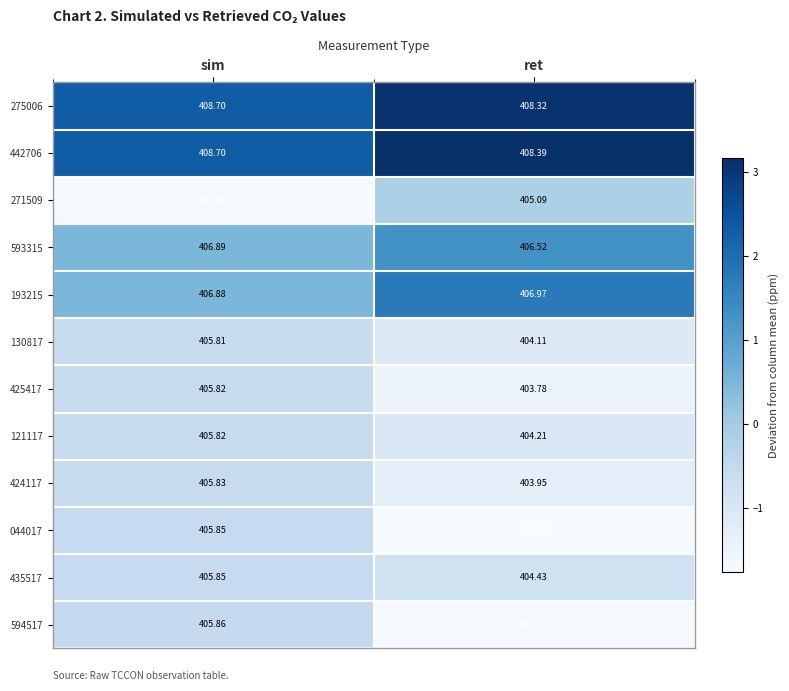

Which label corresponds to the largest value in the chart?

sim